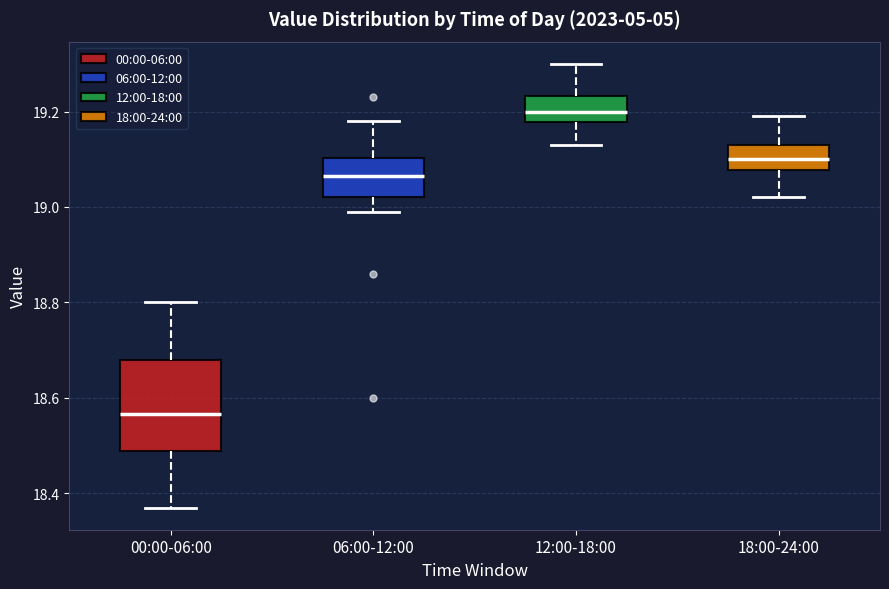

Reading left to right, transcribe this box plot: for each box, give where its median line is, the range the box spans, and where its two whiskers end, as read against the y-axis. The values are not printed on the chart, so give them approximately, as read against the axis.

00:00-06:00: median 18.56, box 18.48 to 18.68, whiskers 18.38 to 18.80
06:00-12:00: median 19.06, box 19.02 to 19.10, whiskers 19.00 to 19.18
12:00-18:00: median 19.20, box 19.18 to 19.24, whiskers 19.14 to 19.30
18:00-24:00: median 19.10, box 19.08 to 19.14, whiskers 19.02 to 19.20